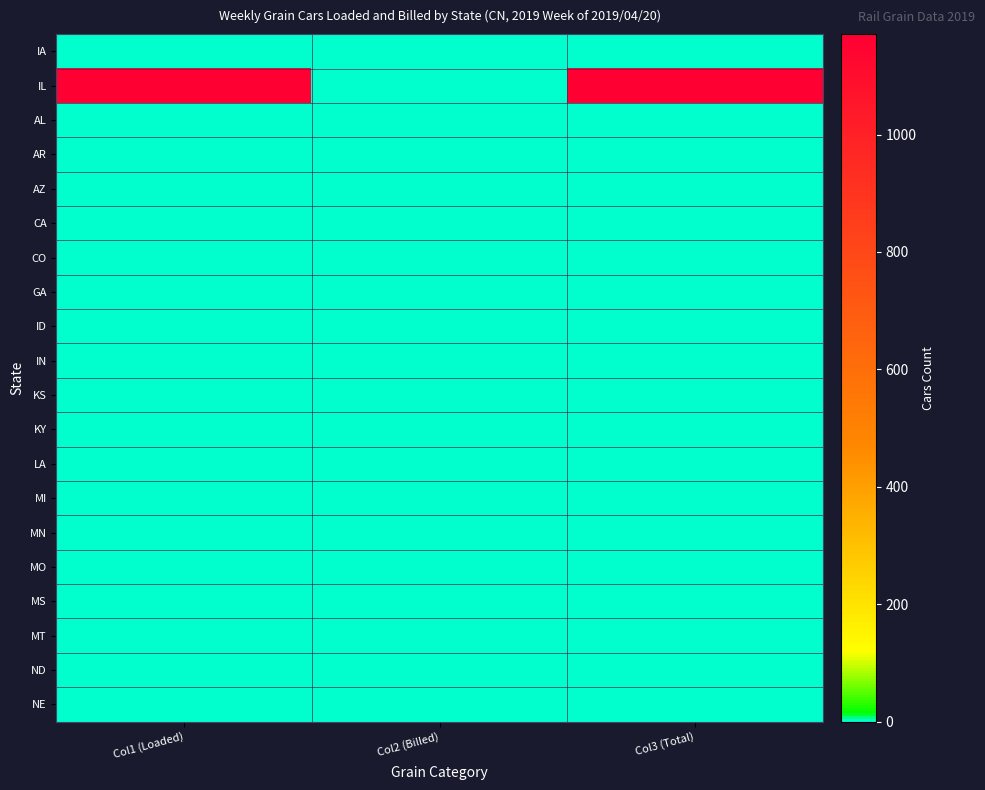

Which has a higher value, Col2 (Billed) or Col3 (Total)?

Col3 (Total)